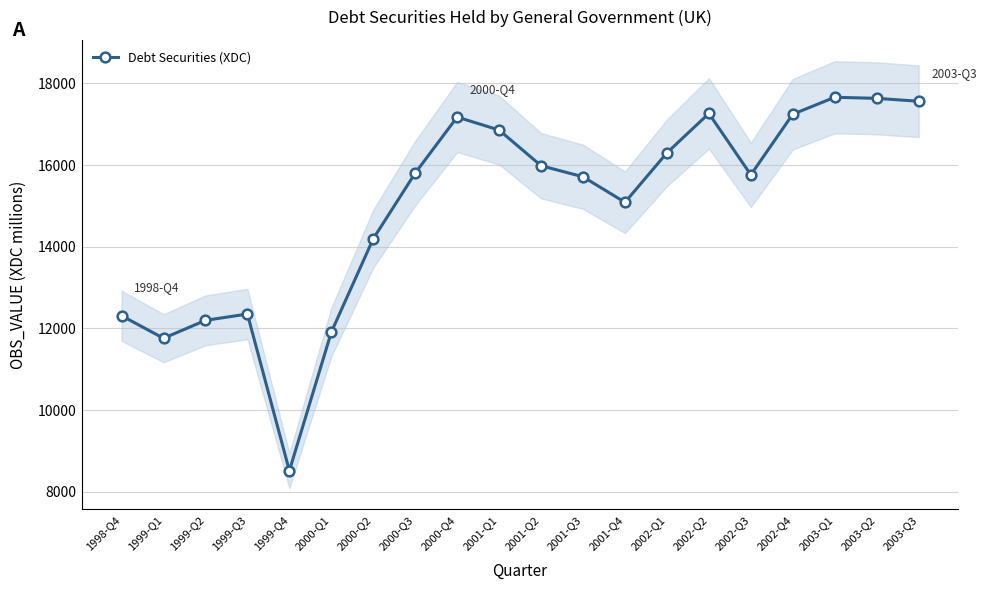

What position from the left is 2003-Q1?

18